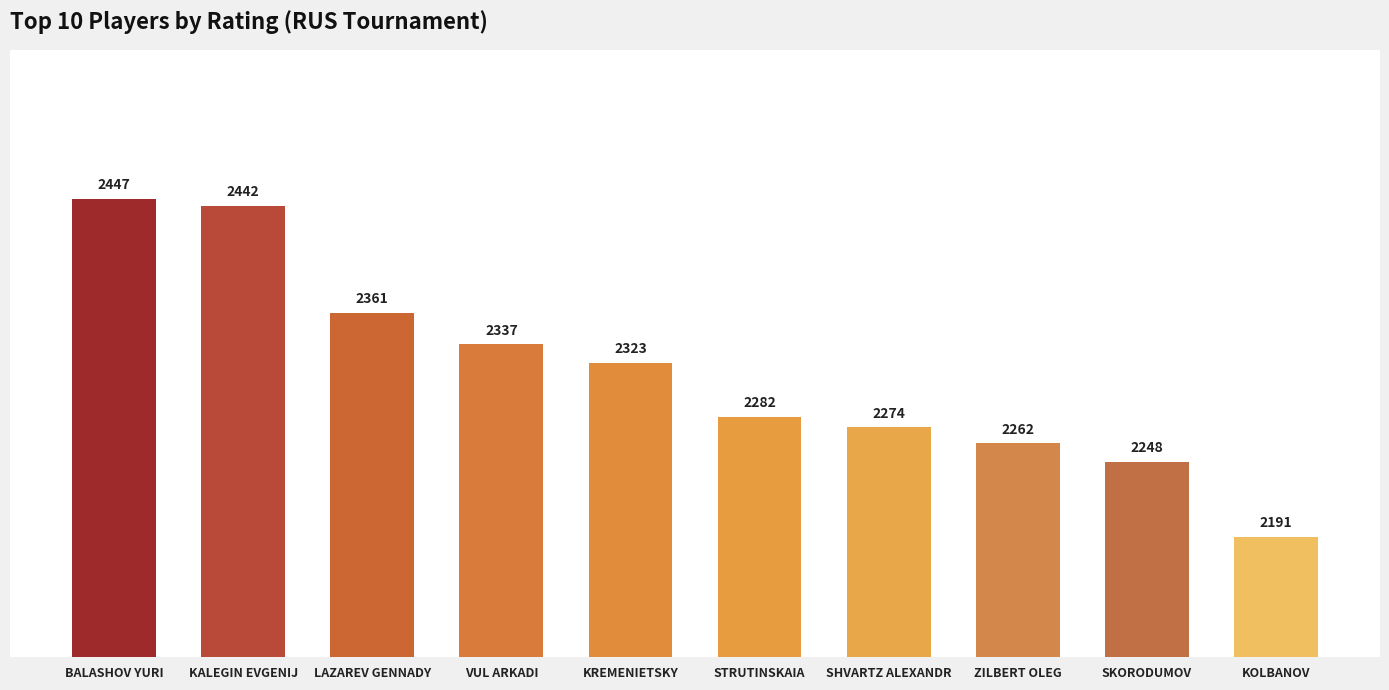

True or false: the data shows 2262 at ZILBERT OLEG.

True